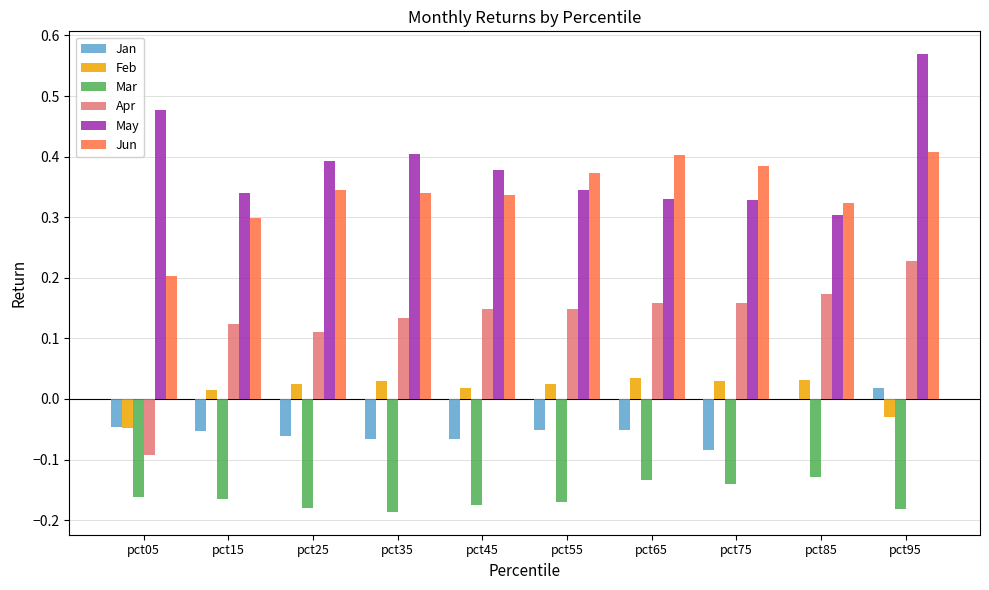

The value of Mar at pct45 is -0.1. True or false?

False